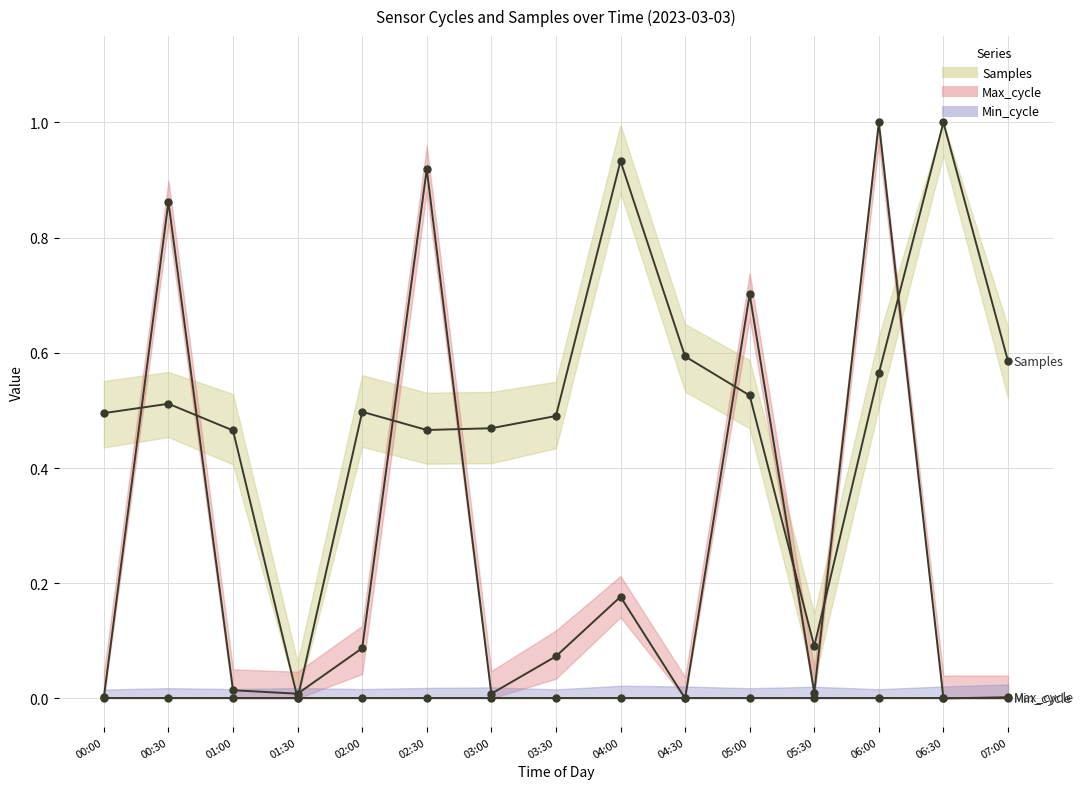

What are all the series names shown in the legend?

Samples, Max_cycle, Min_cycle